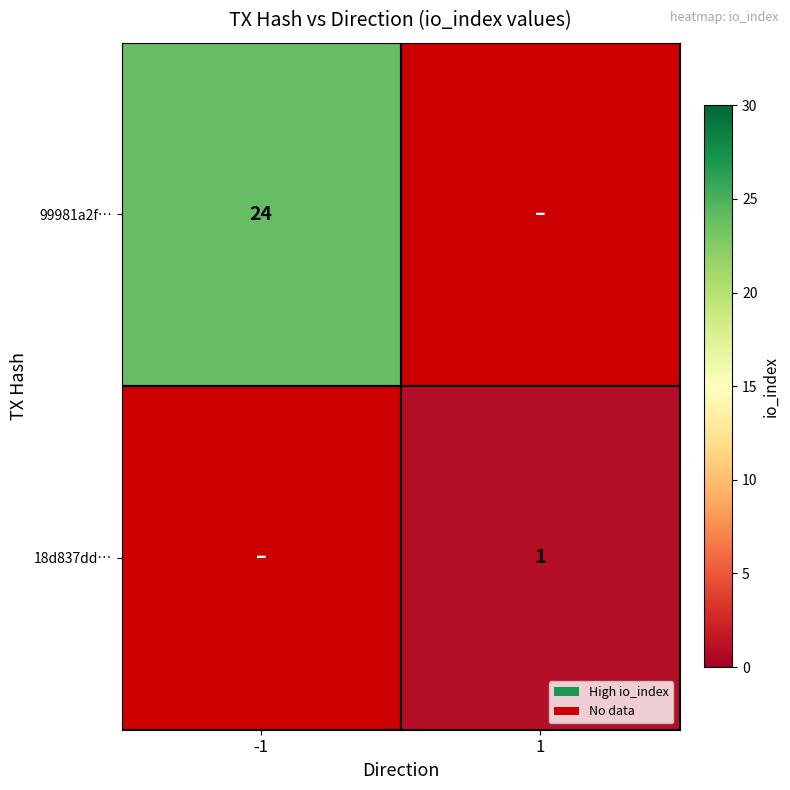

At how many categories does at least one series exceed 17?

1